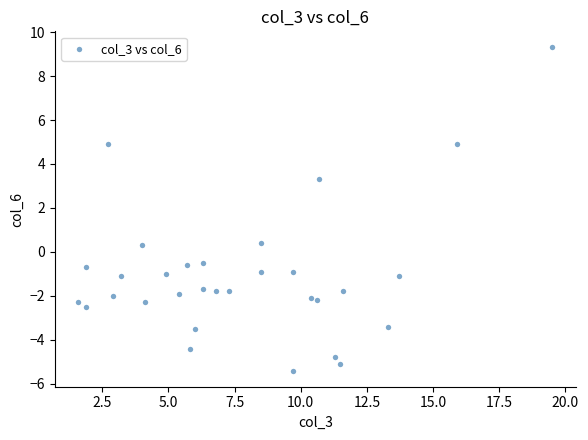

What is the range of X values (max minus min)?

17.9